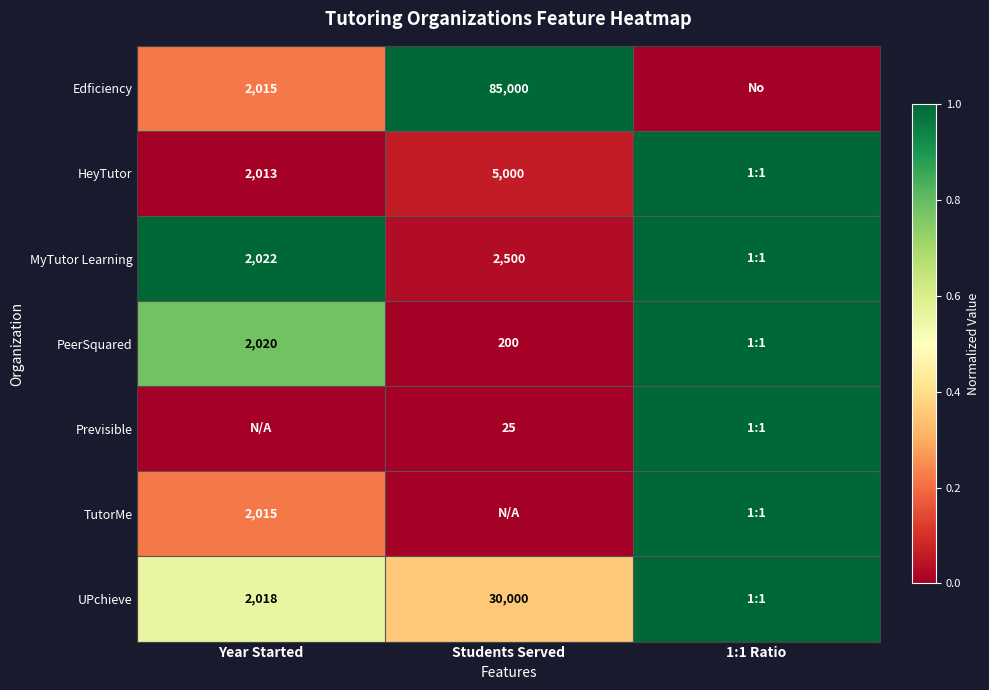

The PeerSquared series shows 337 at Students Served. True or false?

False